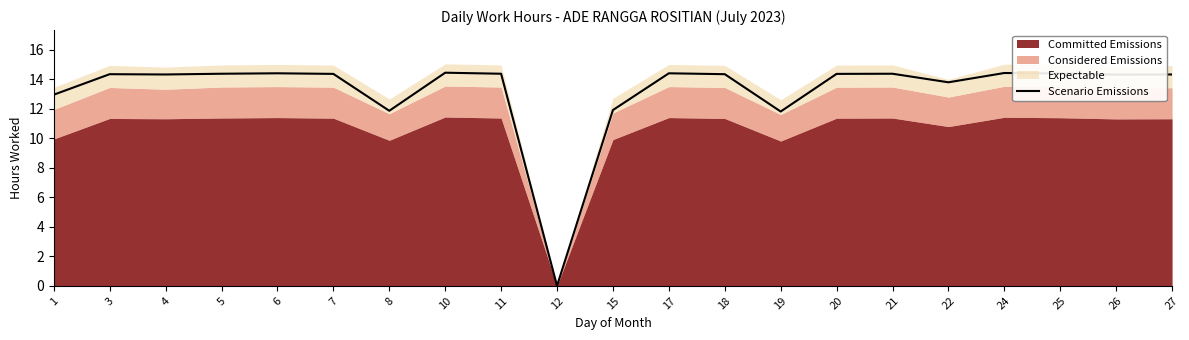

True or false: the data has more than 1 interior local peaks.

True